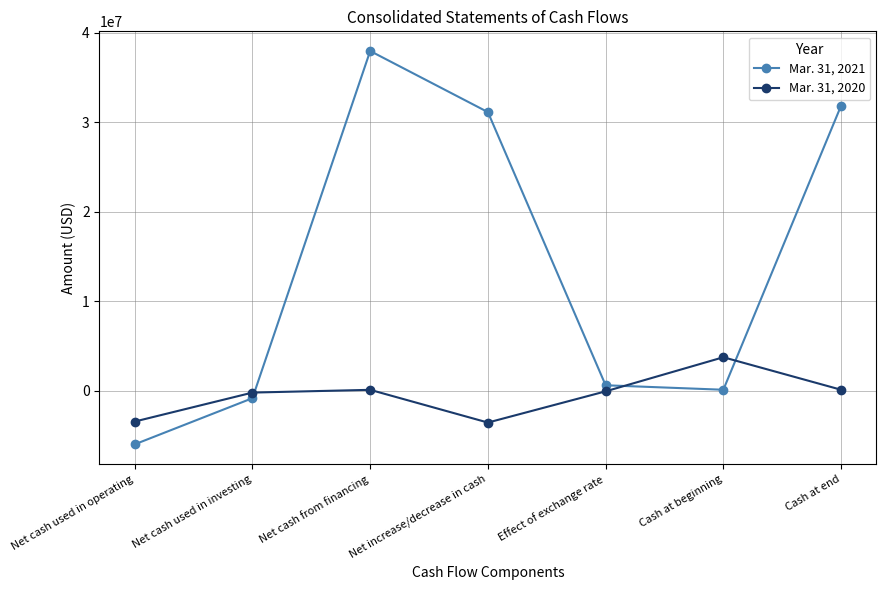

At which label does Mar. 31, 2021 first exceed 607409?

Net cash from financing